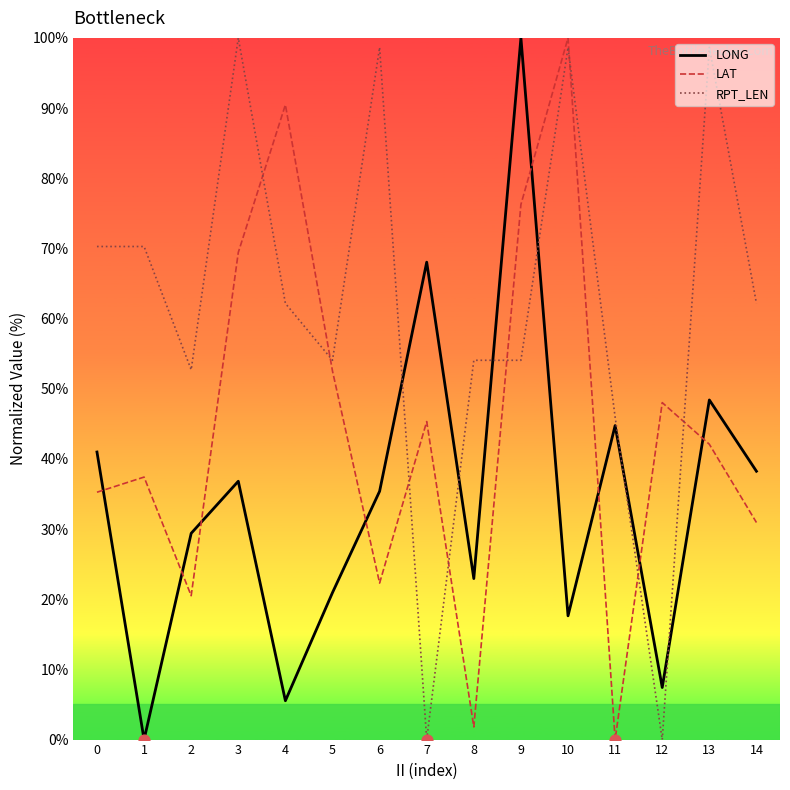

What is the spread (max minus min) of values at 5?

33.1